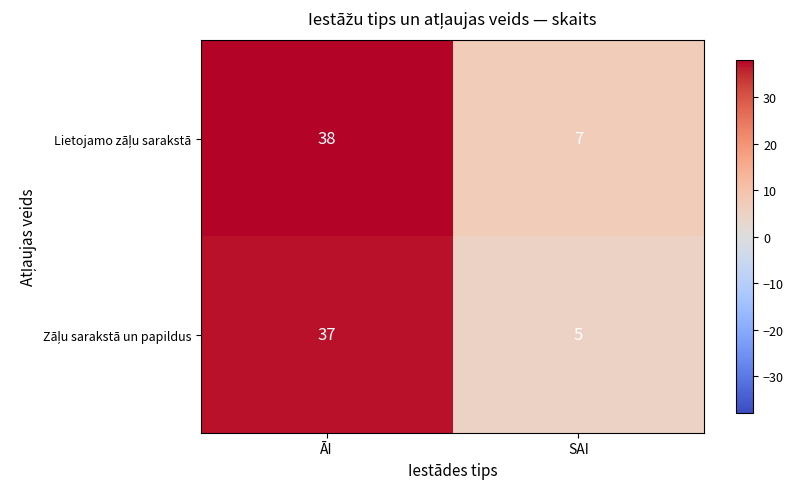

What is the total value across all series at SAI?

12